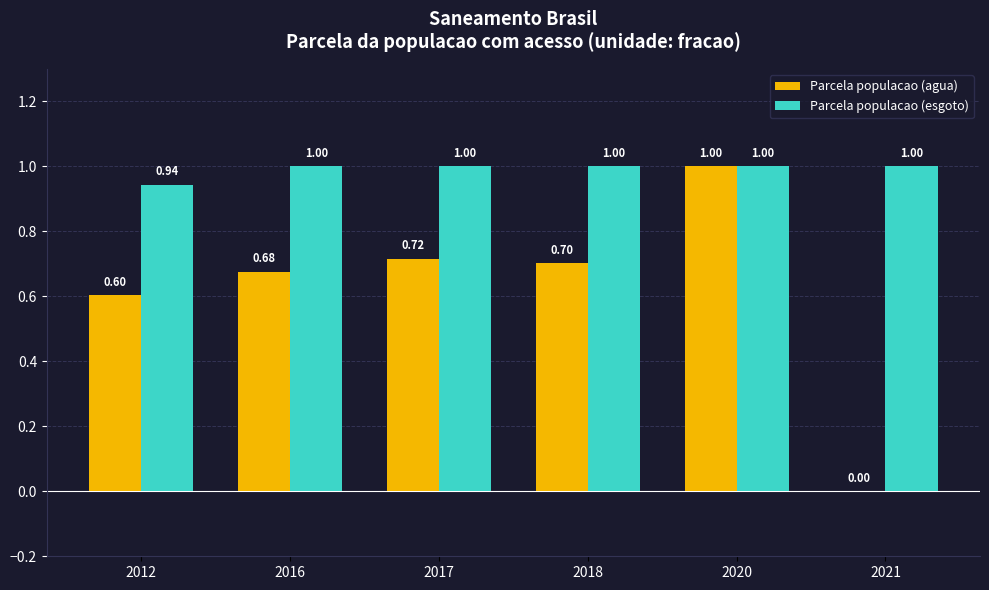

True or false: Parcela populacao (esgoto) has a value of 1.3 at 2021.

False